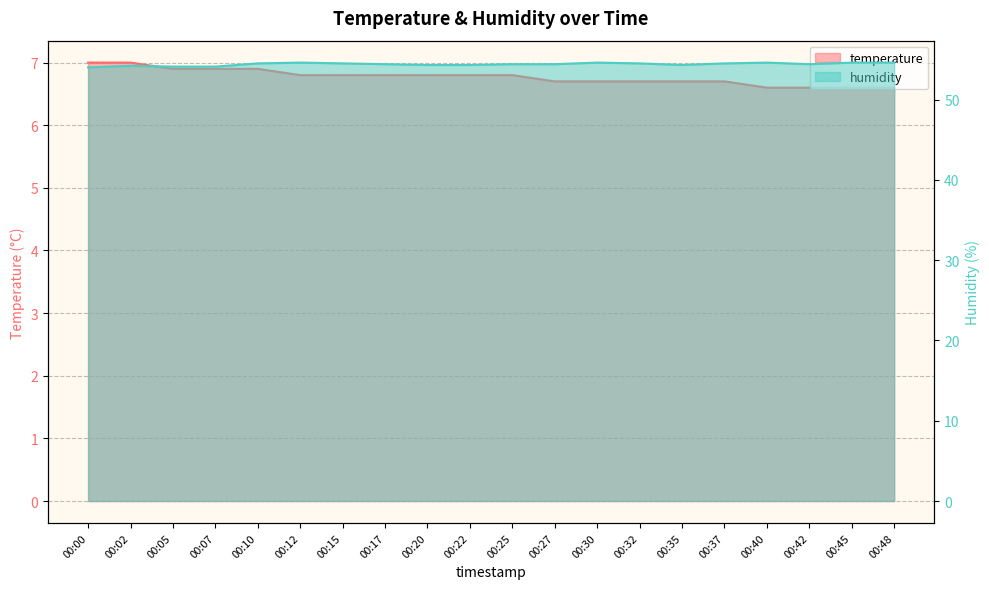

Rank the series at 00:30 from highest to lowest value.

humidity, temperature